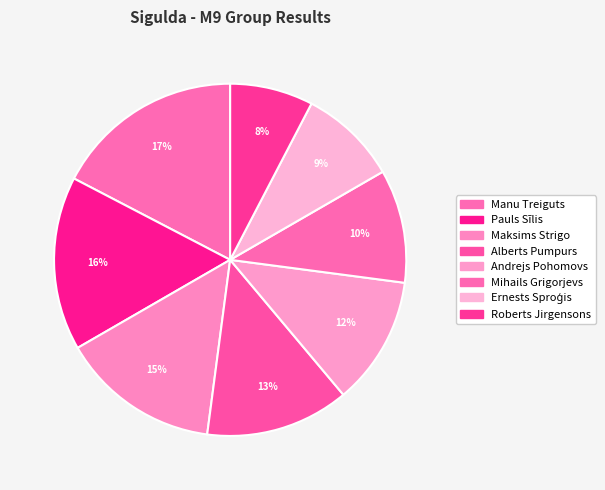

True or false: Roberts Jirgensons accounts for 8% of the total.

True